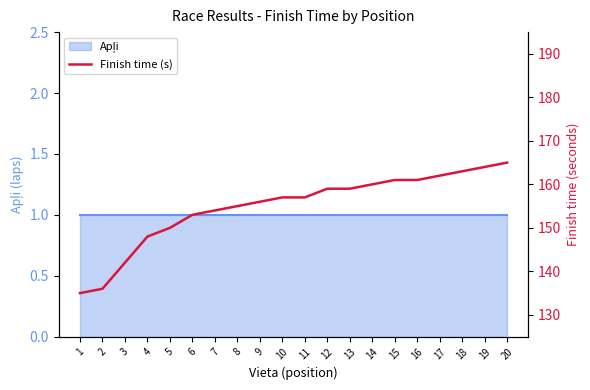

List the labels in order of value, smallest first.

1, 2, 3, 4, 5, 6, 7, 8, 9, 10, 11, 12, 13, 14, 15, 16, 17, 18, 19, 20